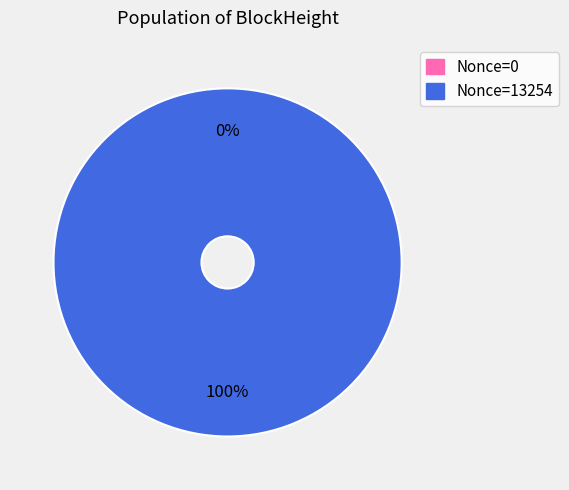

Is the sum of 234979 and 234974 greater than half?

Yes